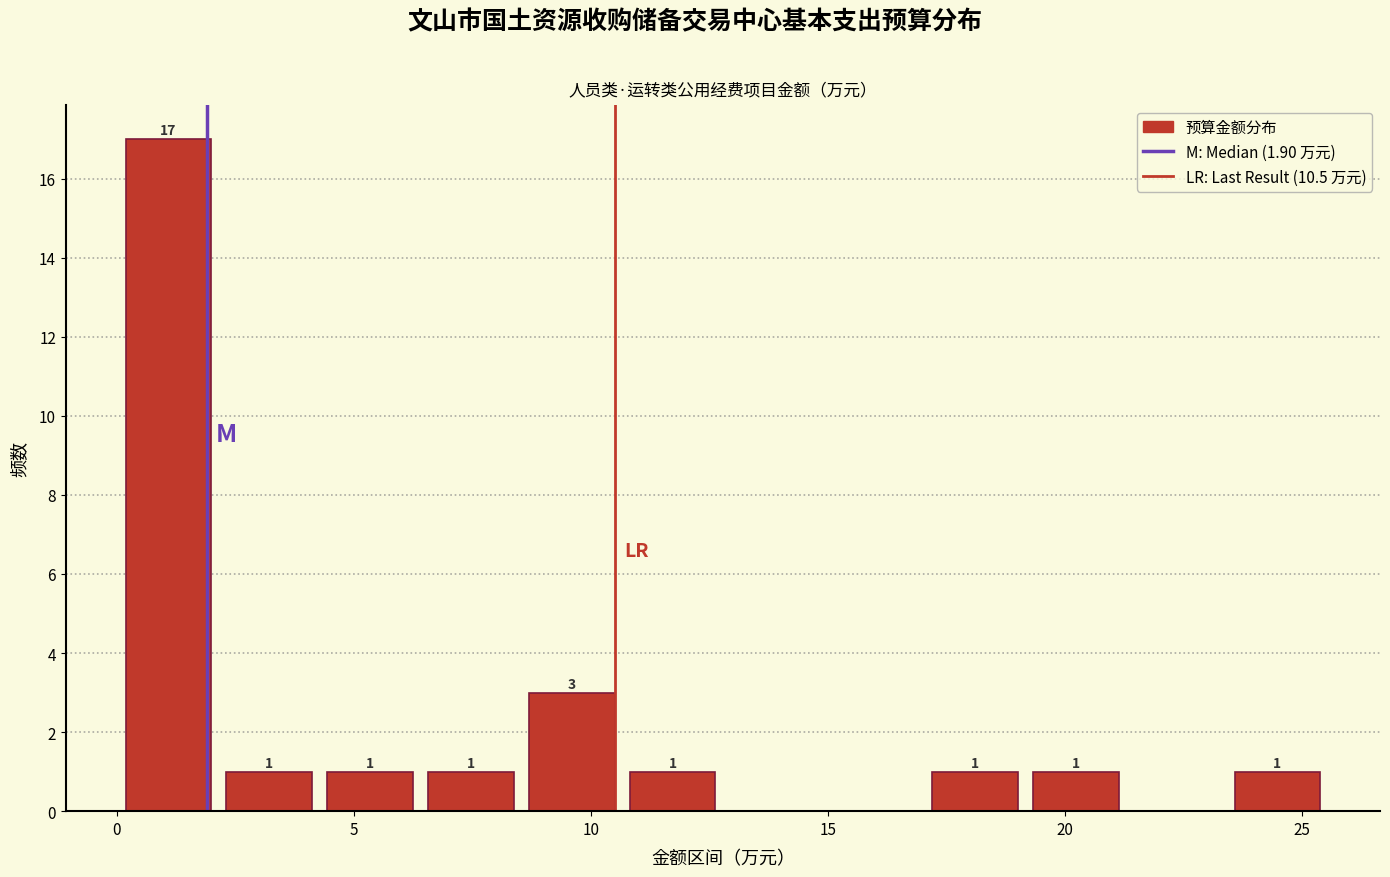

Over which range of the x-axis is the bar tallest?

0.0 to 2.0